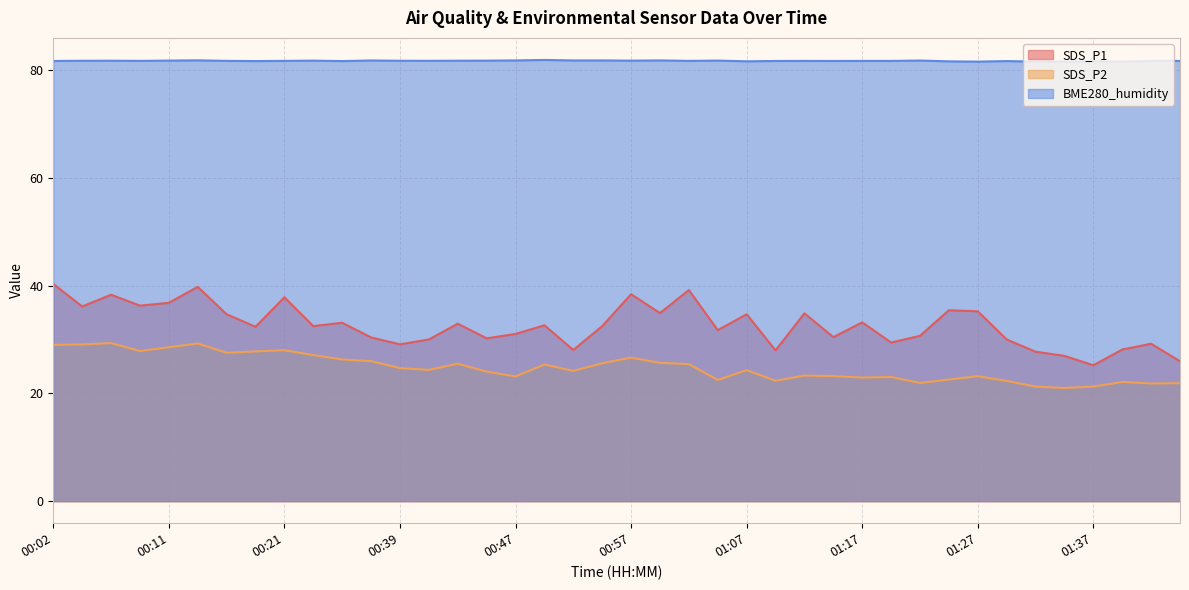

Which series has the largest total across all categories?

BME280_humidity